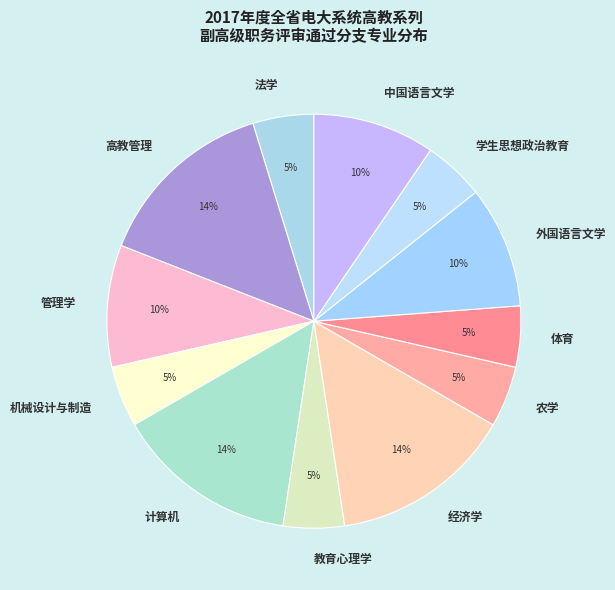

True or false: 教育心理学 accounts for 5% of the total.

True